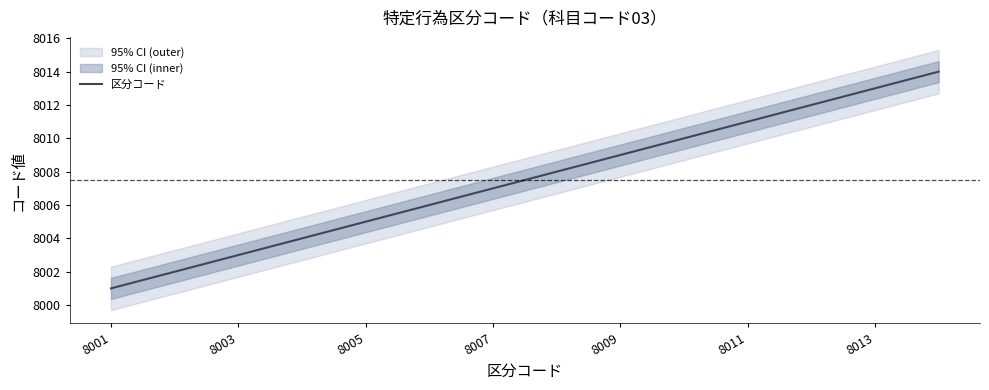

What is the smallest value displayed?

8001